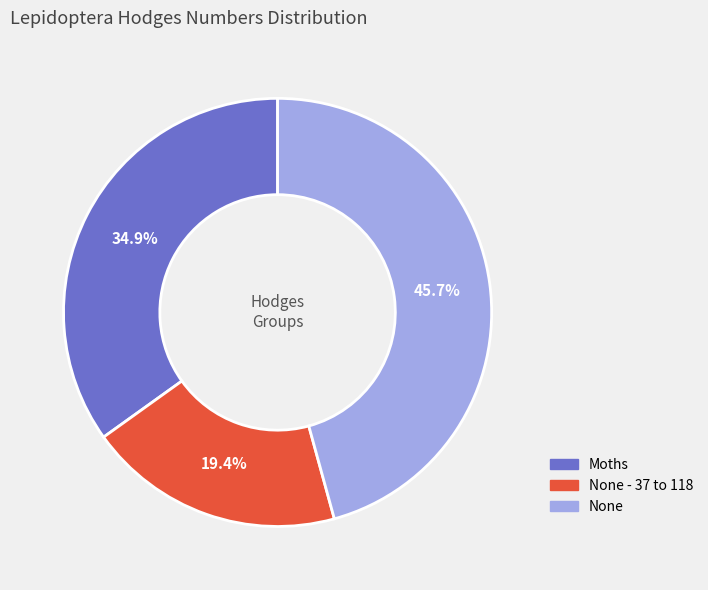

Is there a majority slice in this chart?

No